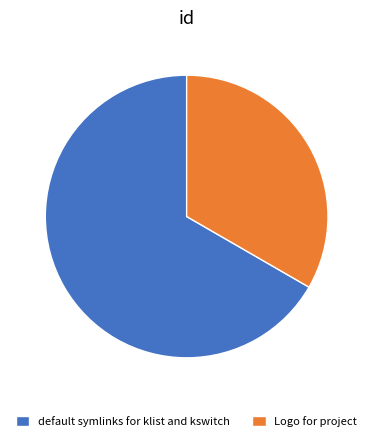

Do default symlinks for klist and kswitch and Logo for project together represent more than half of the pie?

Yes